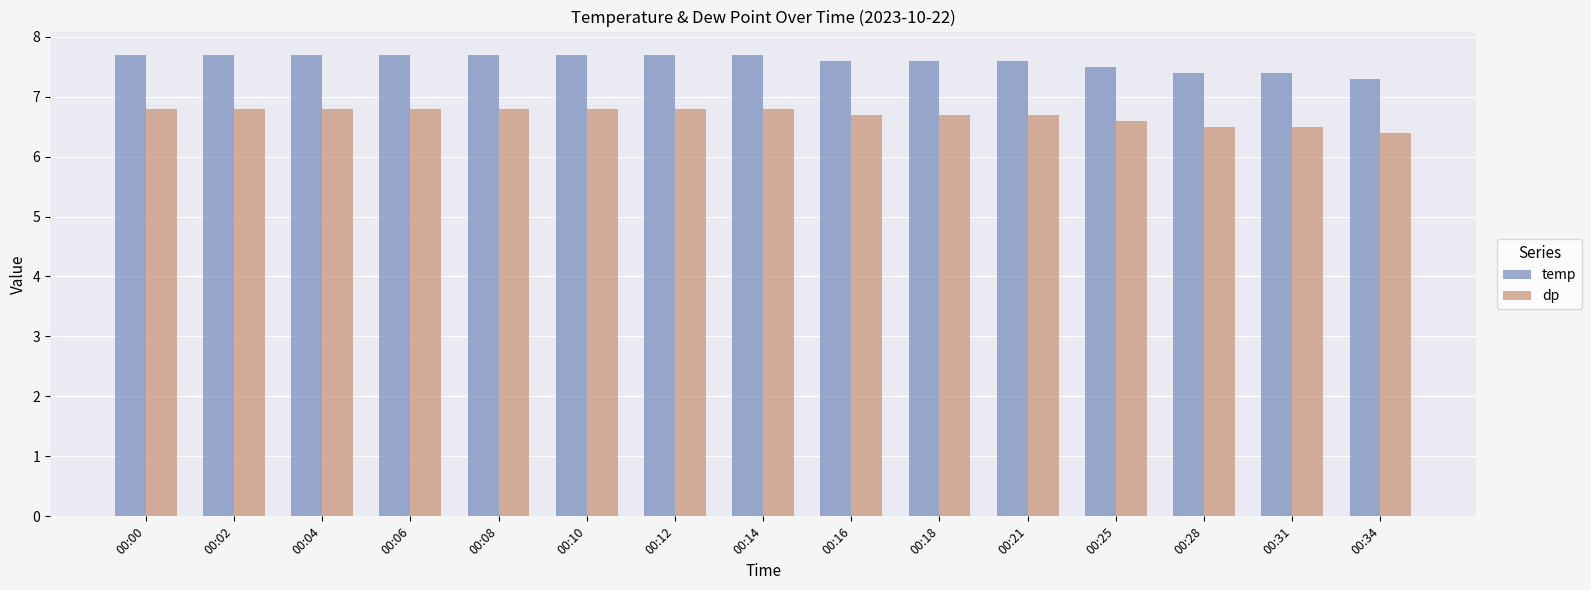

What value does the dp series have at 00:10?

6.8